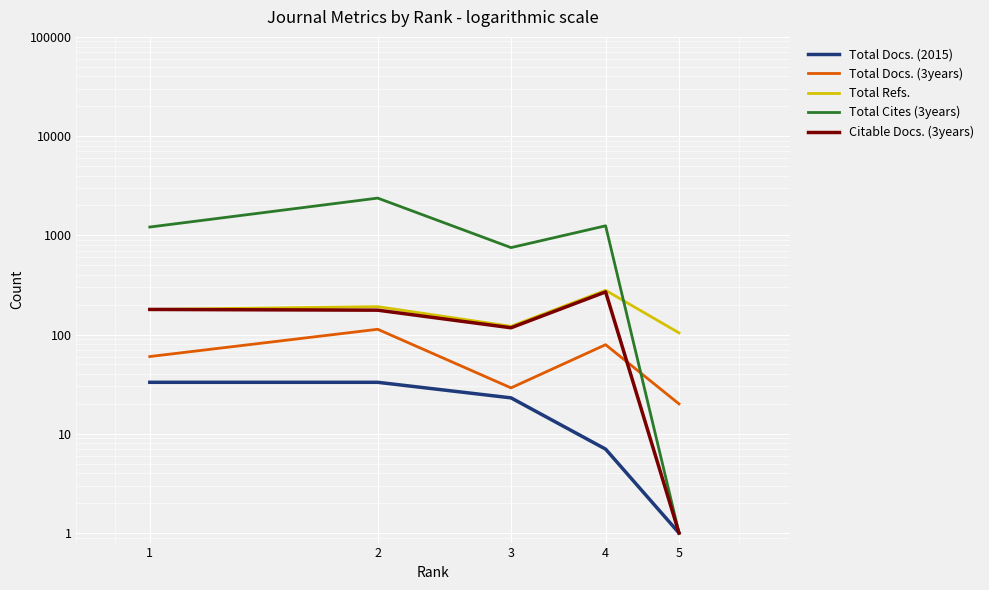

What is the difference between the Total Refs. values at 4 and 2?

88